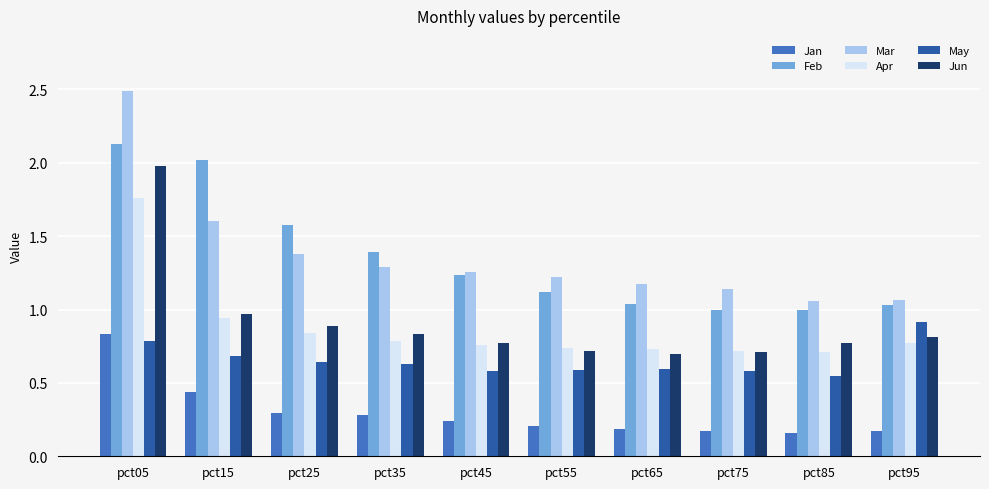

What is the total value across all series at pct35?

5.2